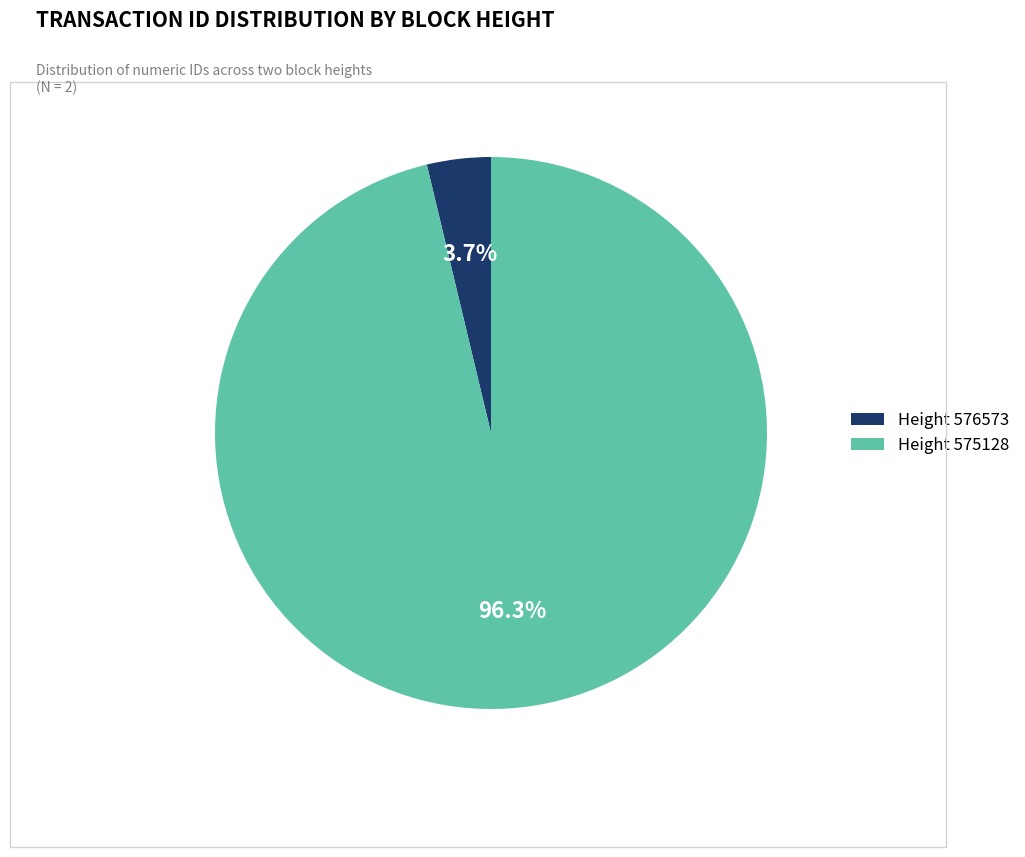

Between Height 575128 and Height 576573, which is larger?

Height 575128